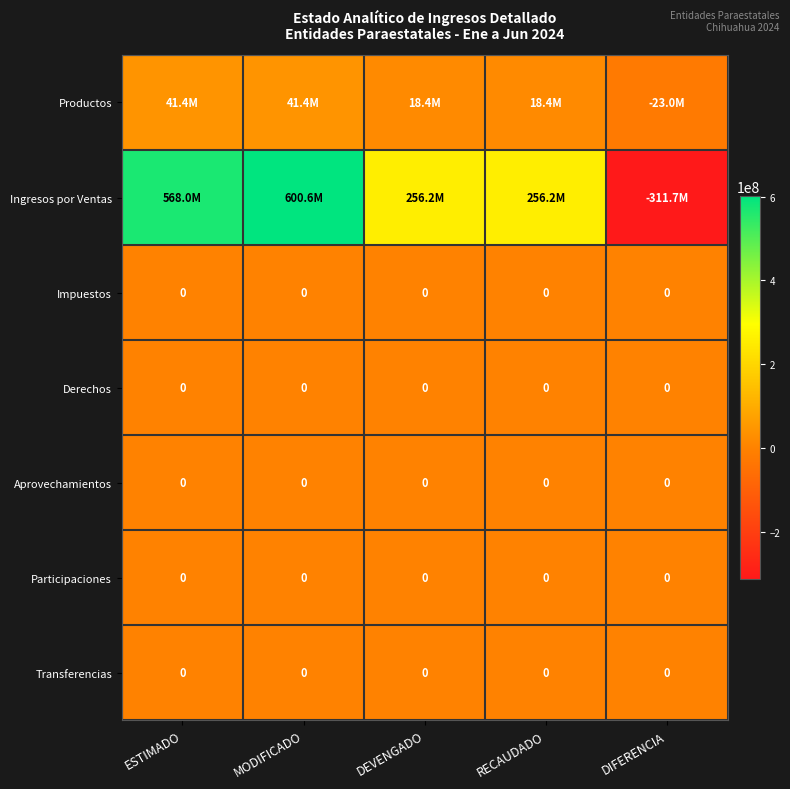

What value does the Ingresos por Ventas series have at ESTIMADO?

567967594.0